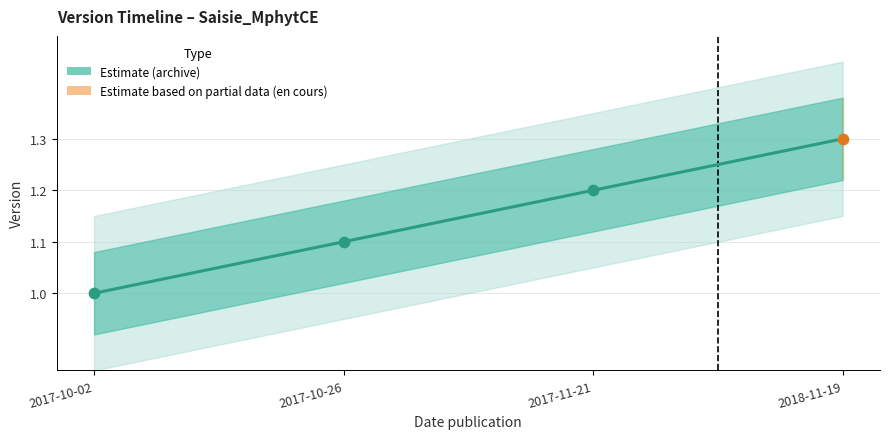

Which has a higher value, 2017-10-02 or 2017-10-26?

2017-10-26